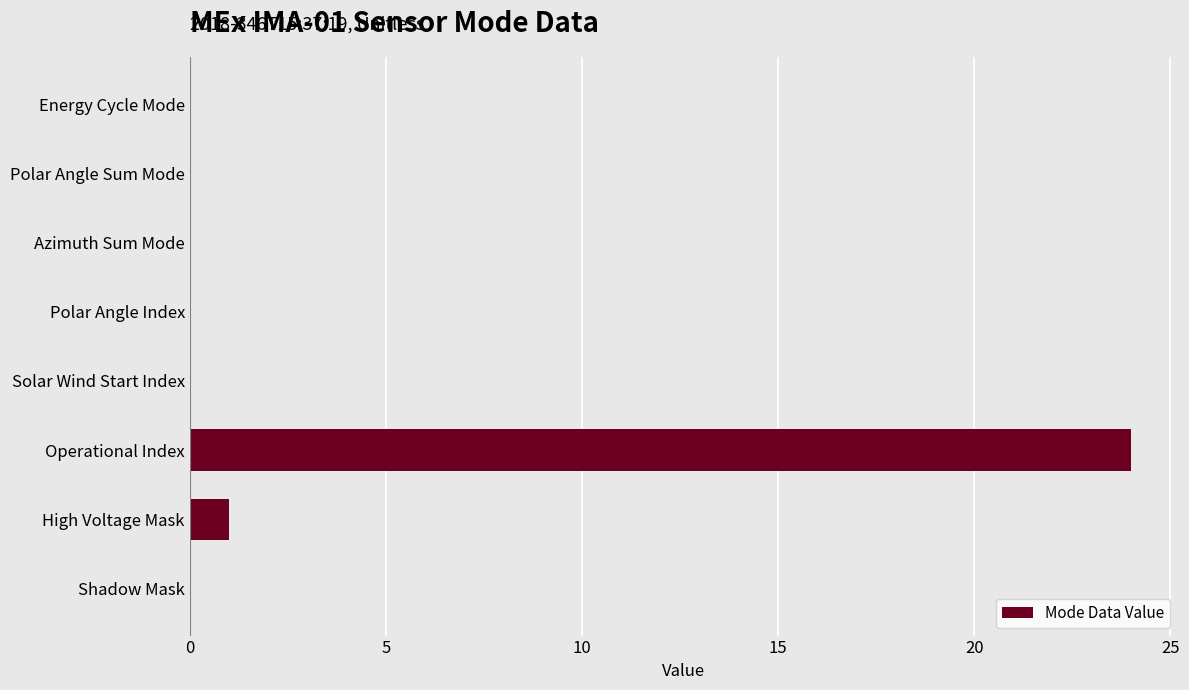

What is the greatest value displayed?

24